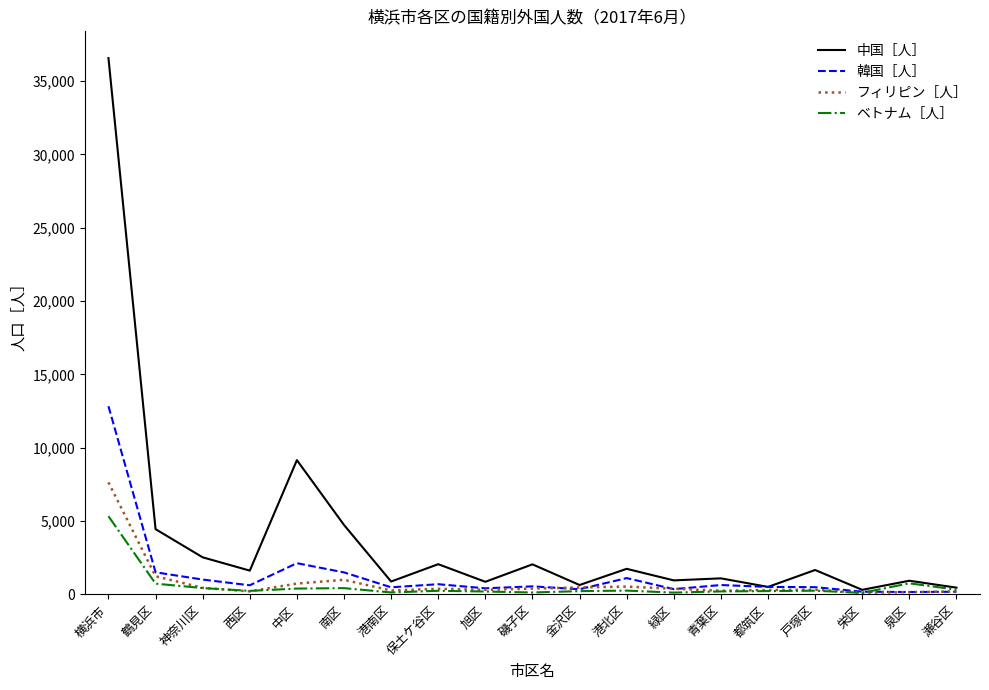

Where does the ベトナム［人］ series first go above 242?

横浜市